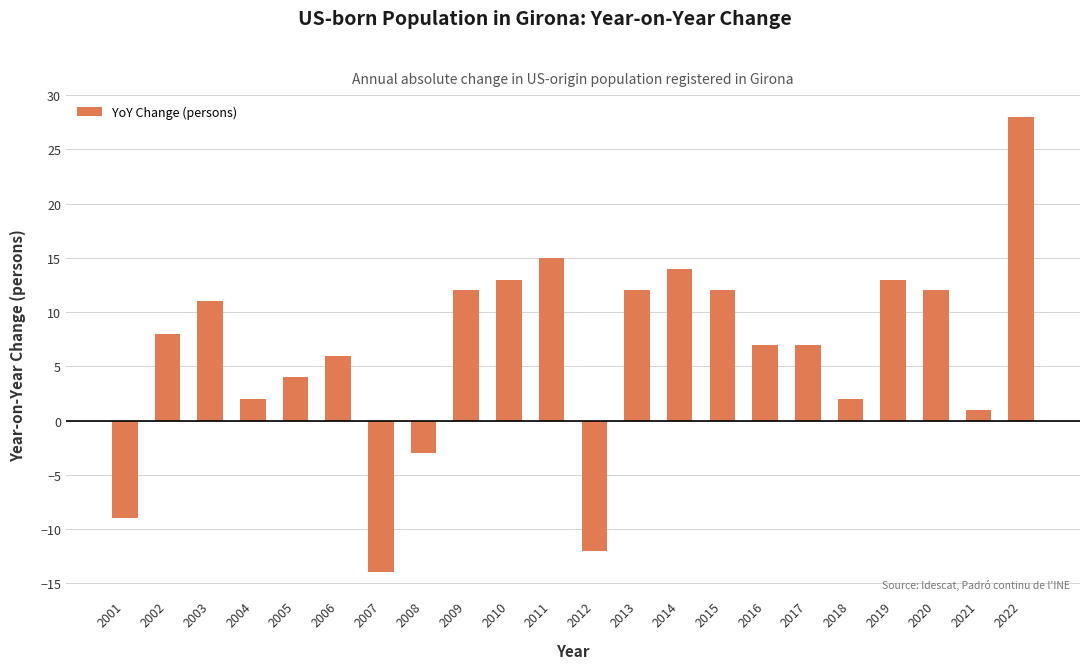

Which has a higher value, 2002 or 2016?

2002